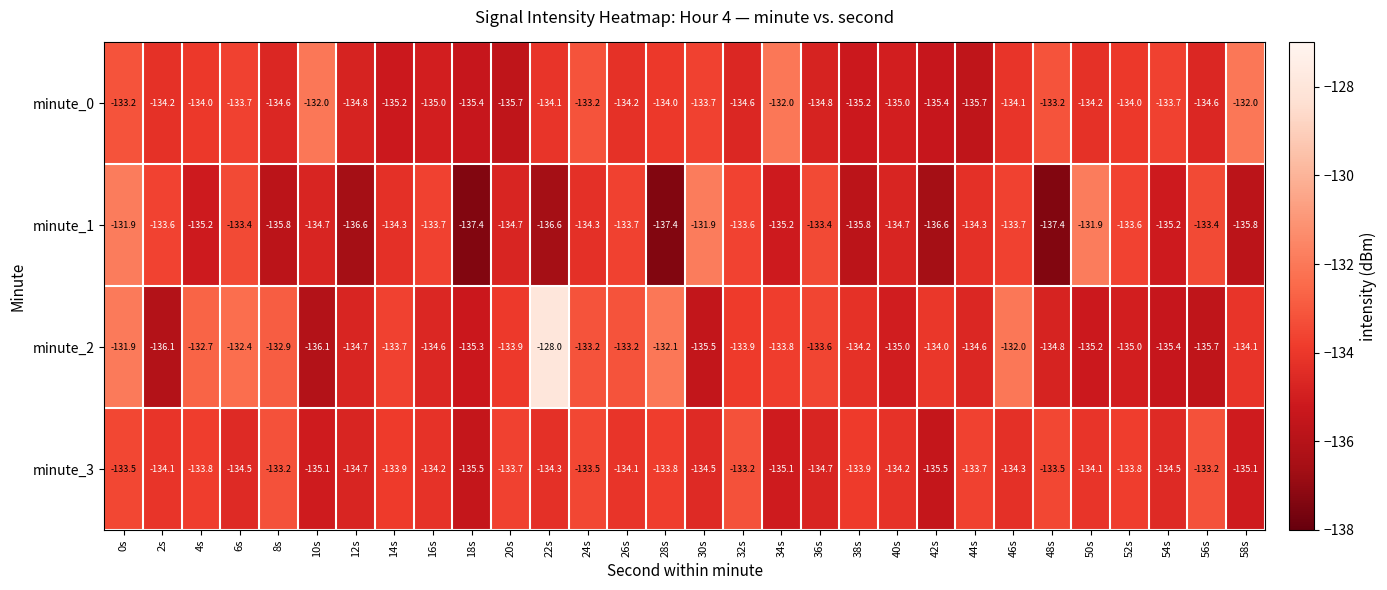

What is the difference between the maximum and second lowest values in the minute_0 series?

3.7